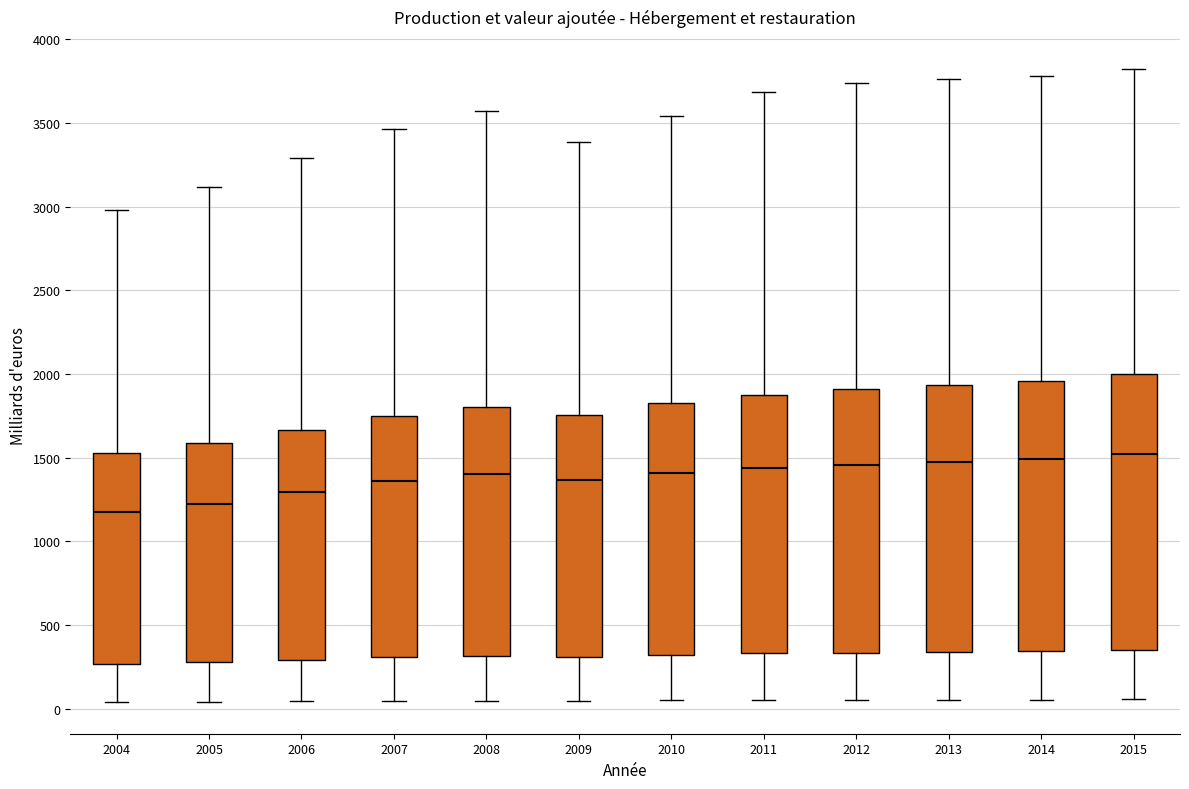

Where does the lower whisker of the box at x = 2015 end on the y-axis? The values are not printed on the chart, so give them approximately, as read against the axis.

50